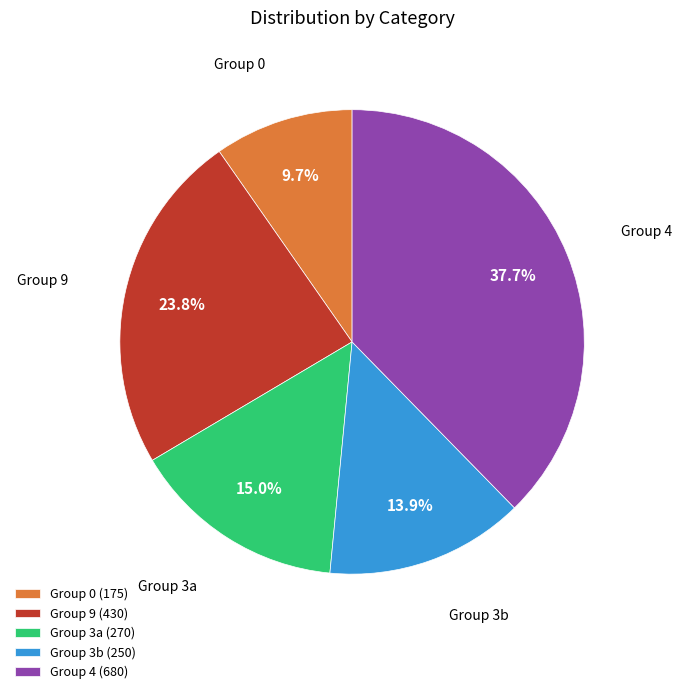

How much of the chart is everything except Group 0?

90.3%